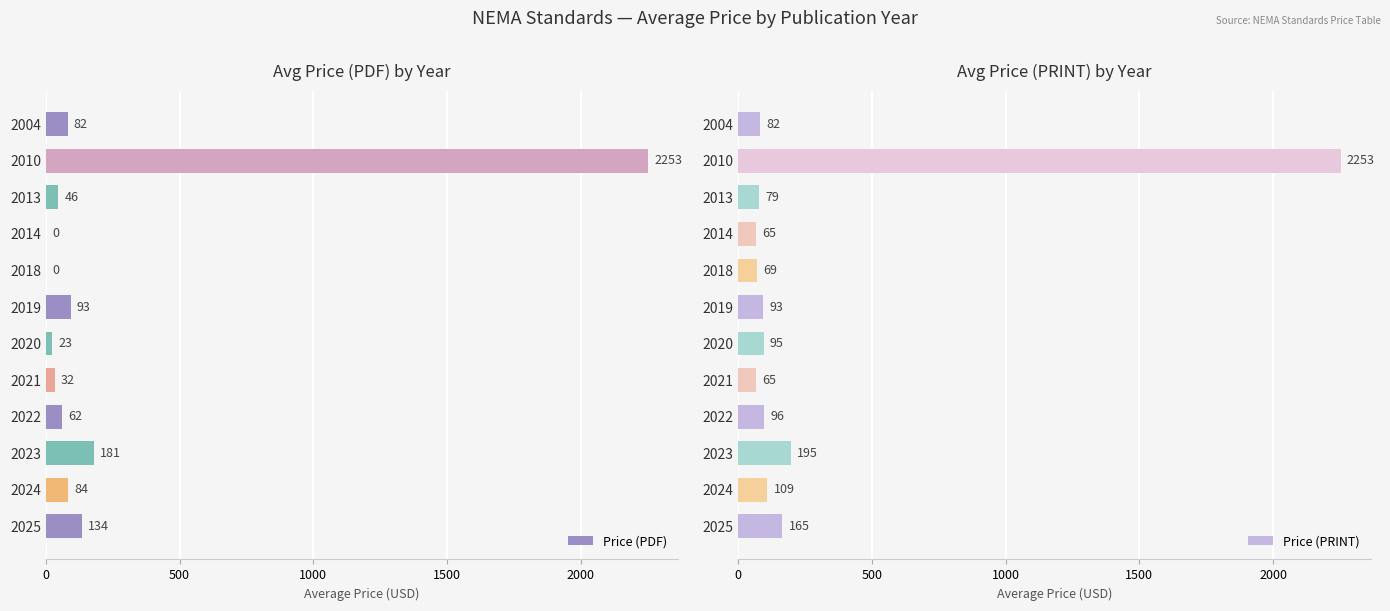

The Price (PDF) series shows 1491.4 at 2018. True or false?

False